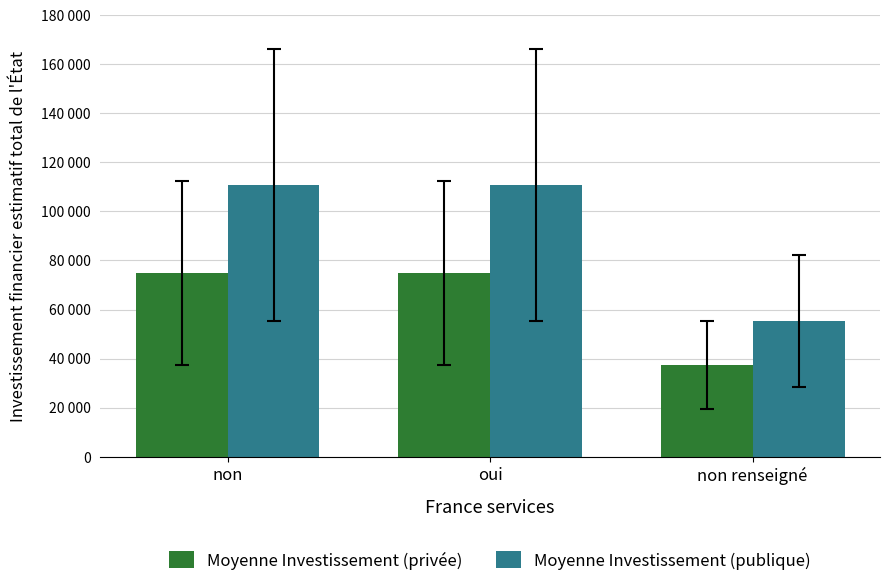

At which category is the sum across all series the highest?

non